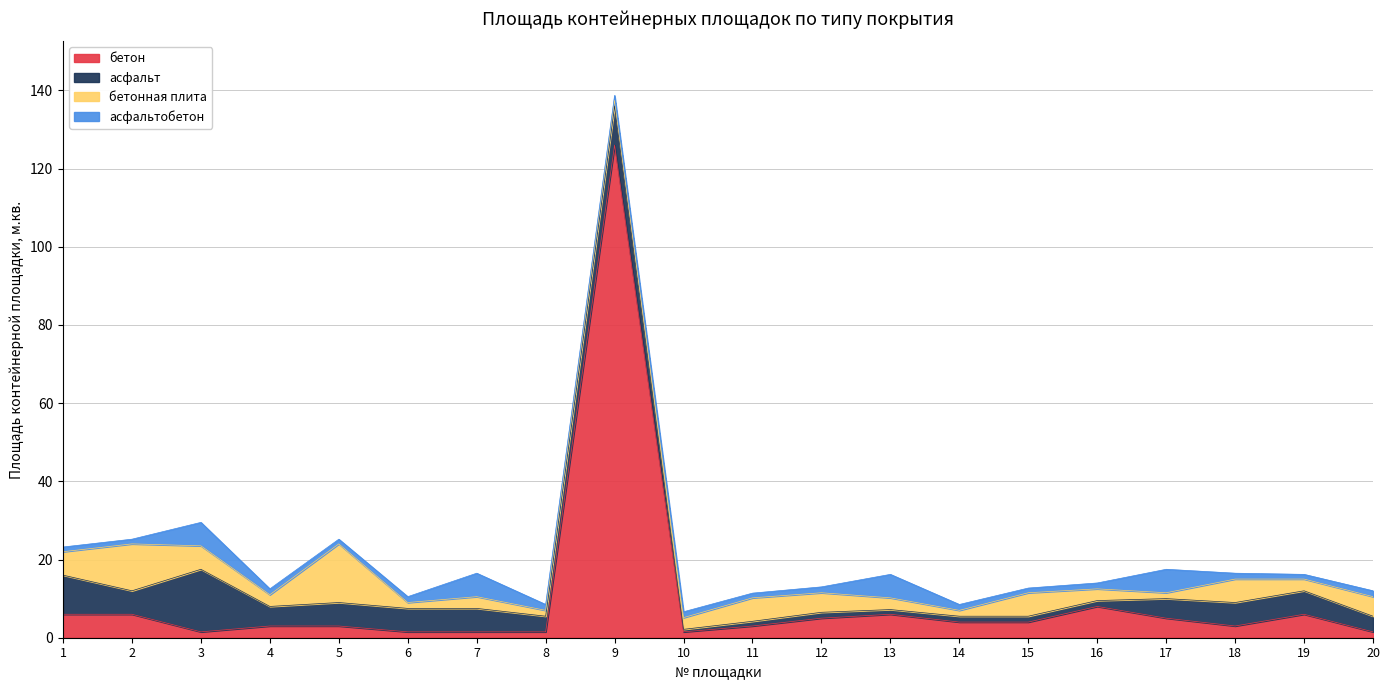

How many lines are shown in the chart?

4